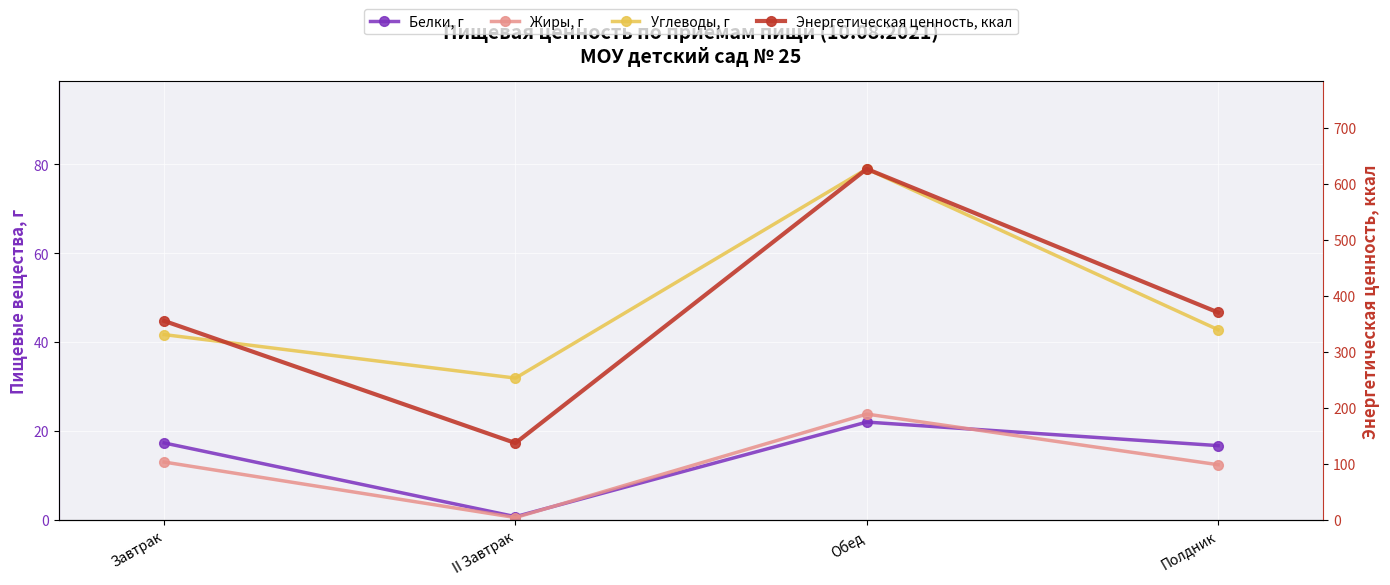

Rank the series by their maximum value, from lowest to highest.

Белки, г, Жиры, г, Углеводы, г, Энергетическая ценность, ккал